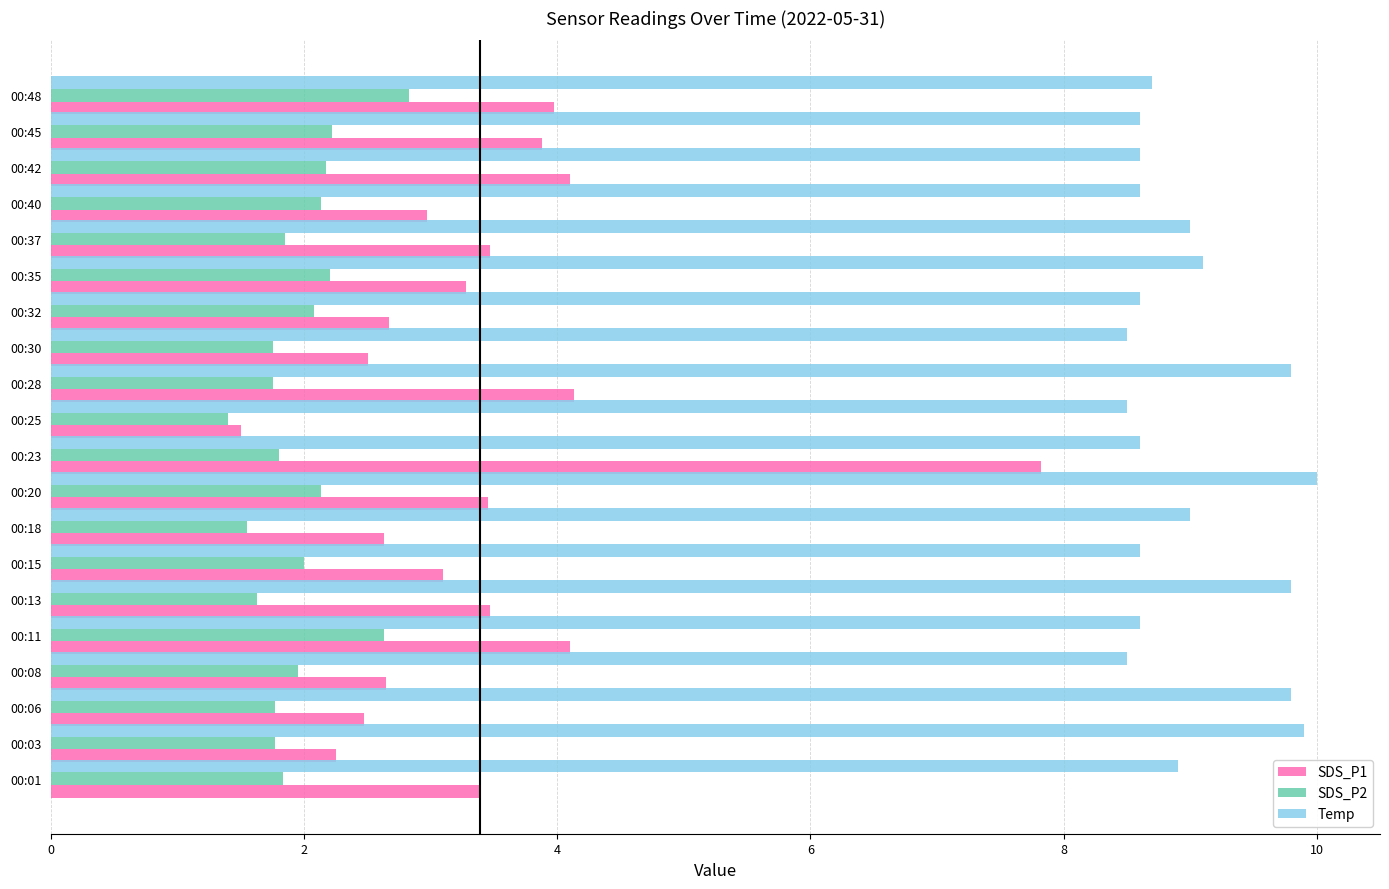

Is the value of SDS_P2 at 00:15 greater than the value of Temp at 00:40?

No